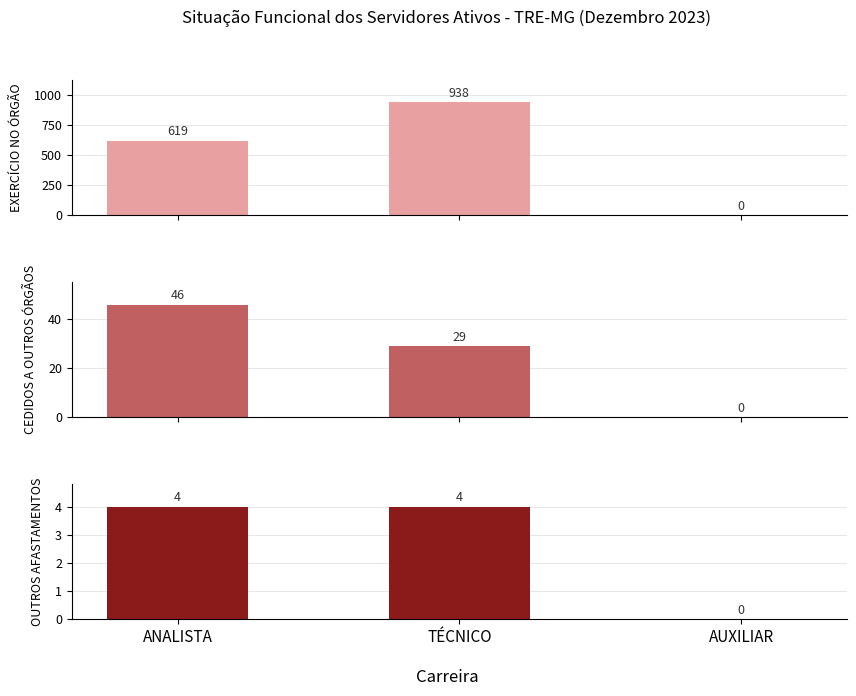

How many data points in EXERCÍCIO NO ÓRGÃO are above 619?

1